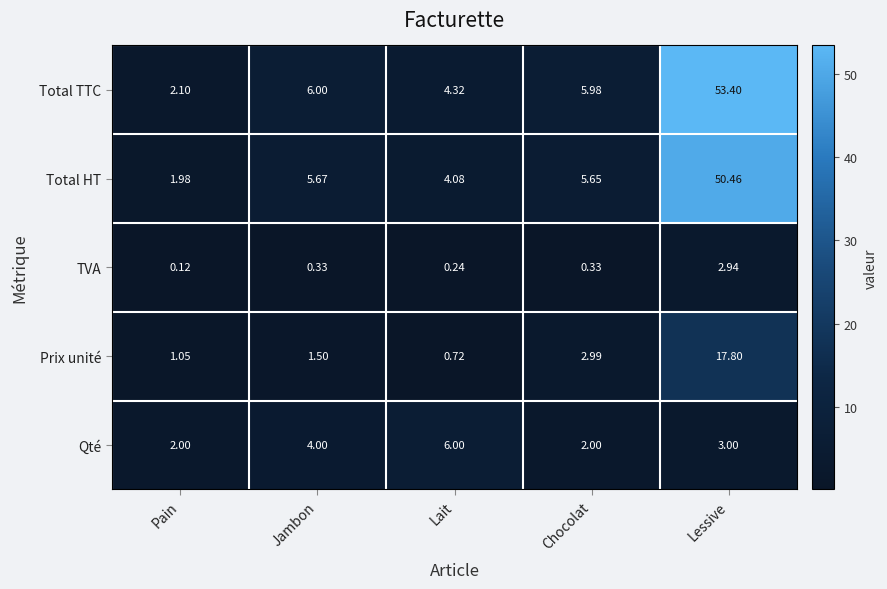

Rank the series at Lessive from lowest to highest value.

TVA, Qté, Prix unité, Total HT, Total TTC